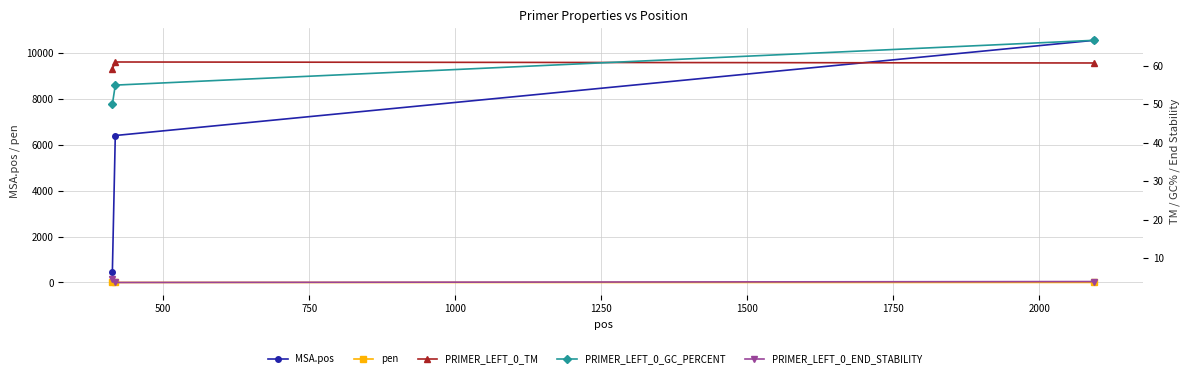

What are all the series names shown in the legend?

MSA.pos, pen, PRIMER_LEFT_0_TM, PRIMER_LEFT_0_GC_PERCENT, PRIMER_LEFT_0_END_STABILITY